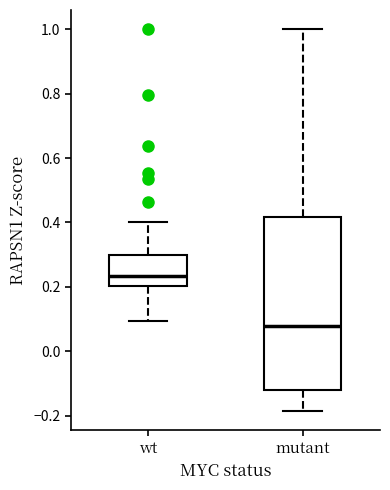

Where does the median line of the box for wt sit on the y-axis? The values are not printed on the chart, so give them approximately, as read against the axis.

0.24